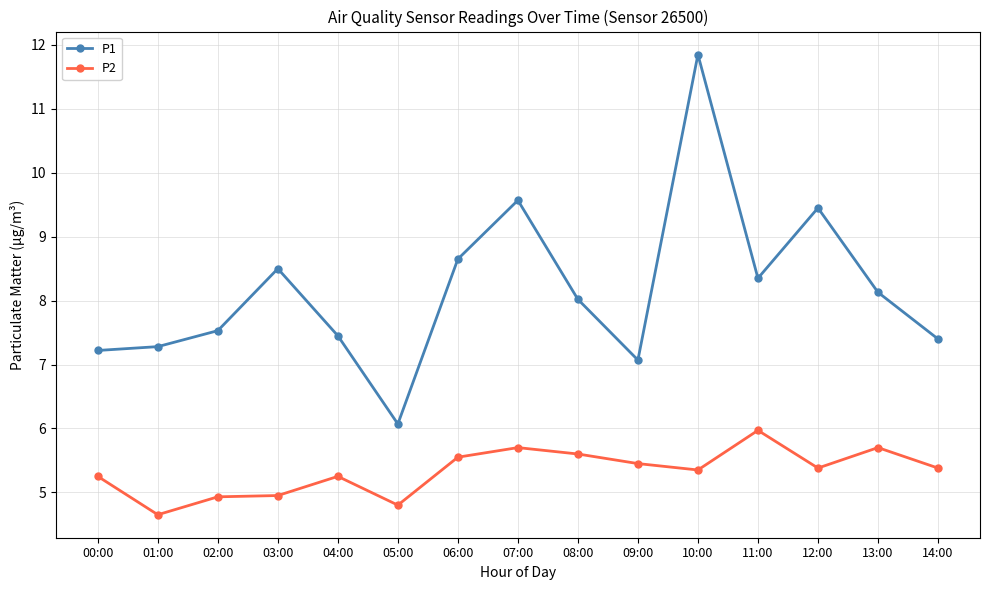

What is the sum of all P2 values?

79.9